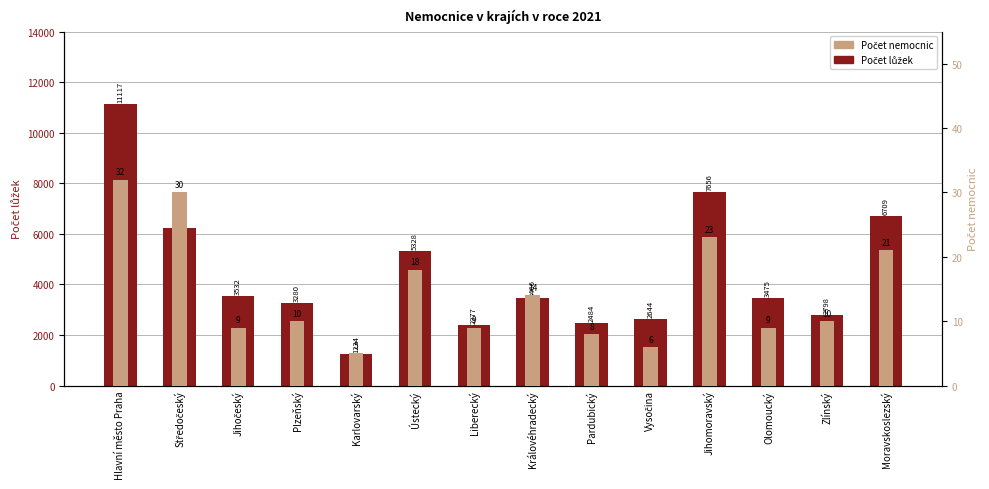

Where does the Počet lůžek series first go above 3475?

Hlavní město Praha